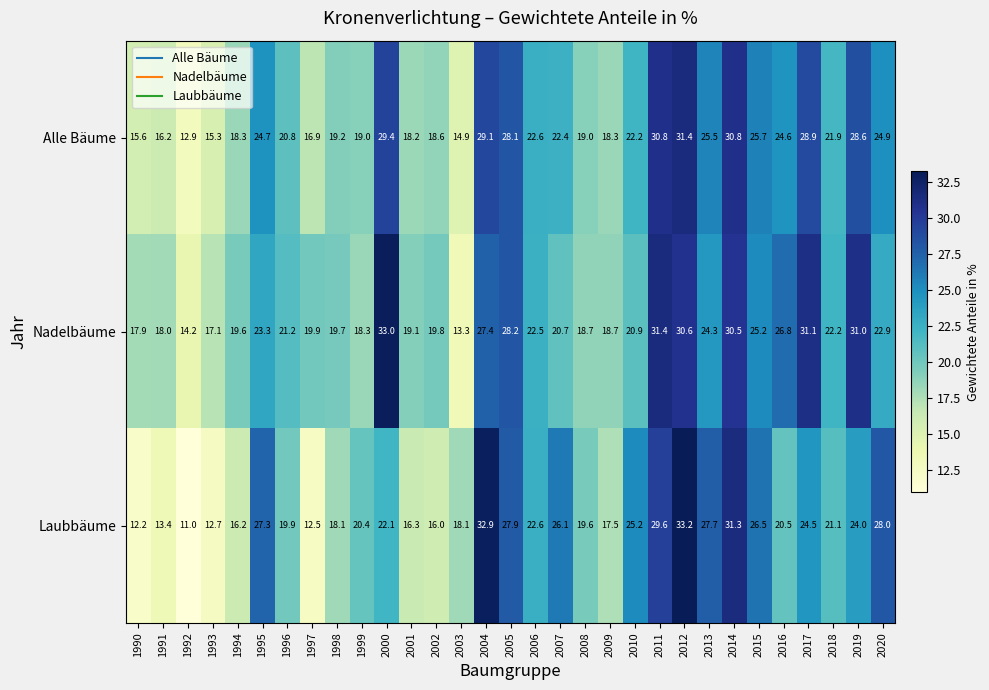

What is the total value across all series at 2017?

84.5